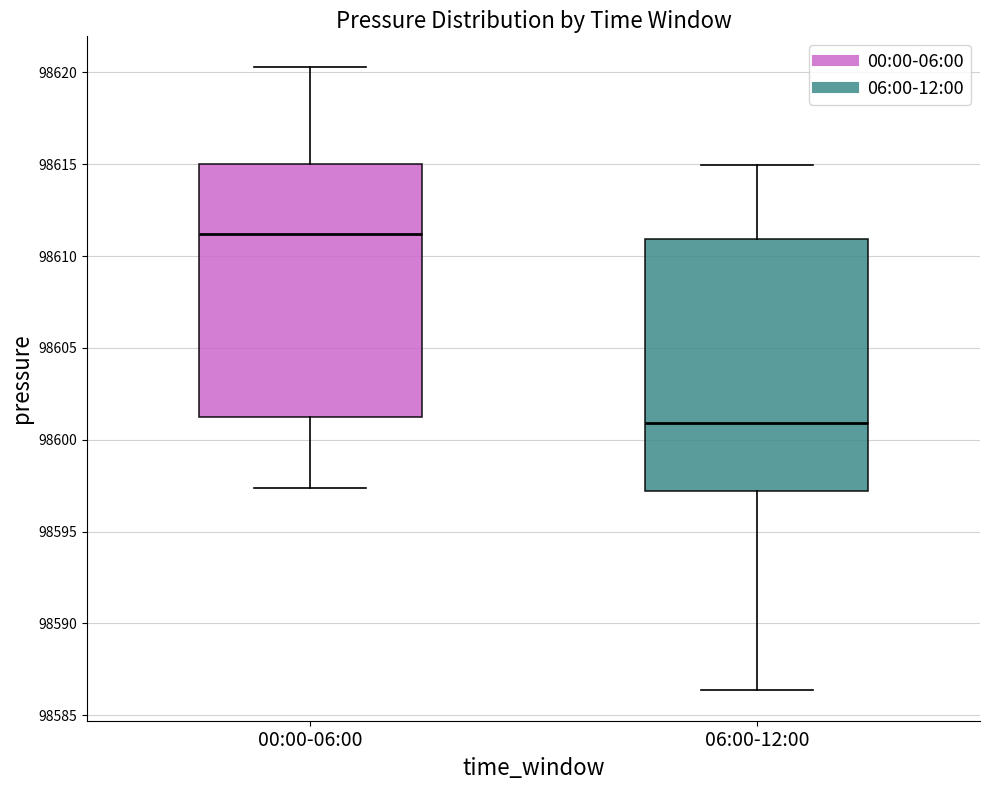

Which box has the lowest median line?

06:00-12:00